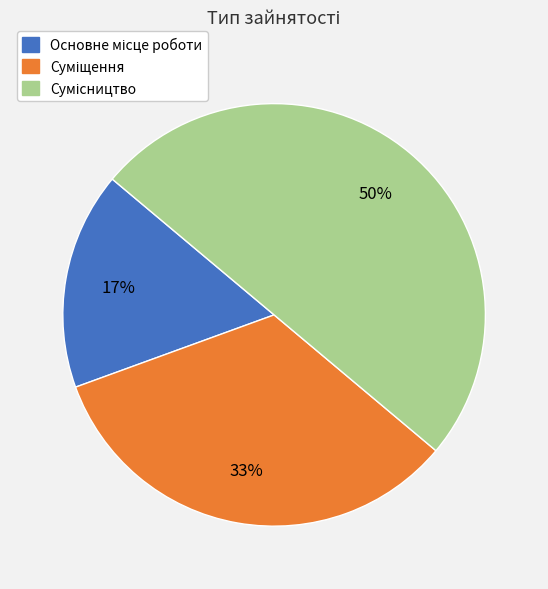

To the nearest percent, what is the average slice percentage?

33%